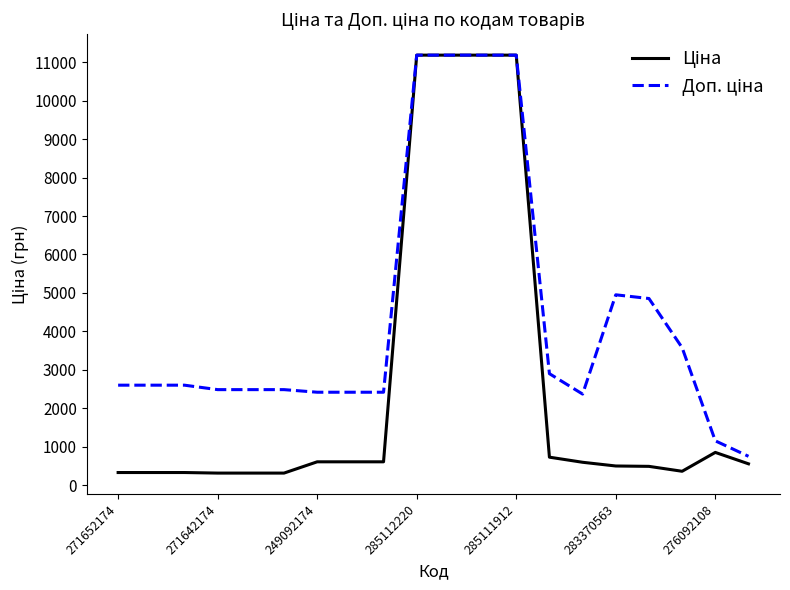

Does the chart have visible grid lines?

No